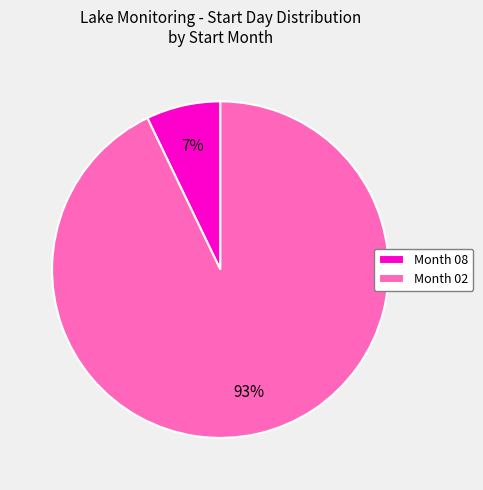

How many segments does this pie chart have?

2